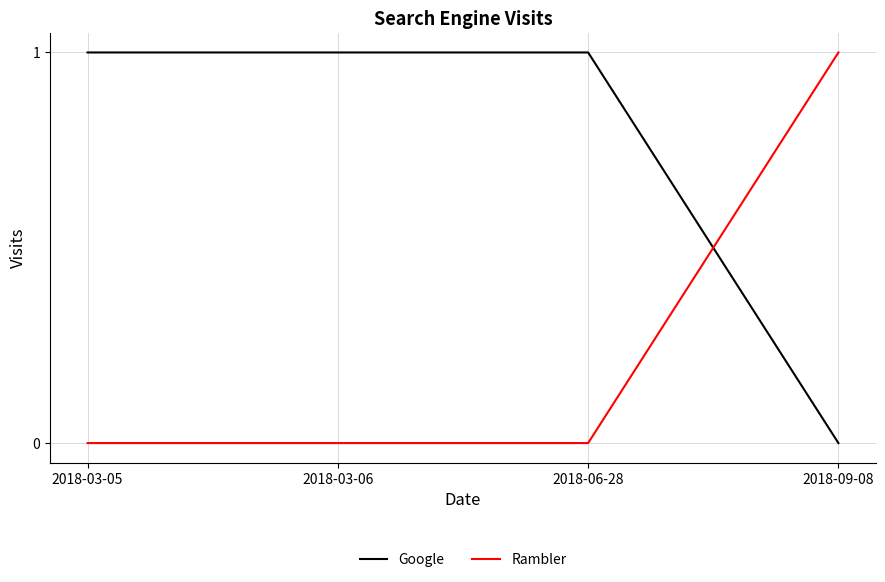

At how many categories does at least one series exceed 0?

4